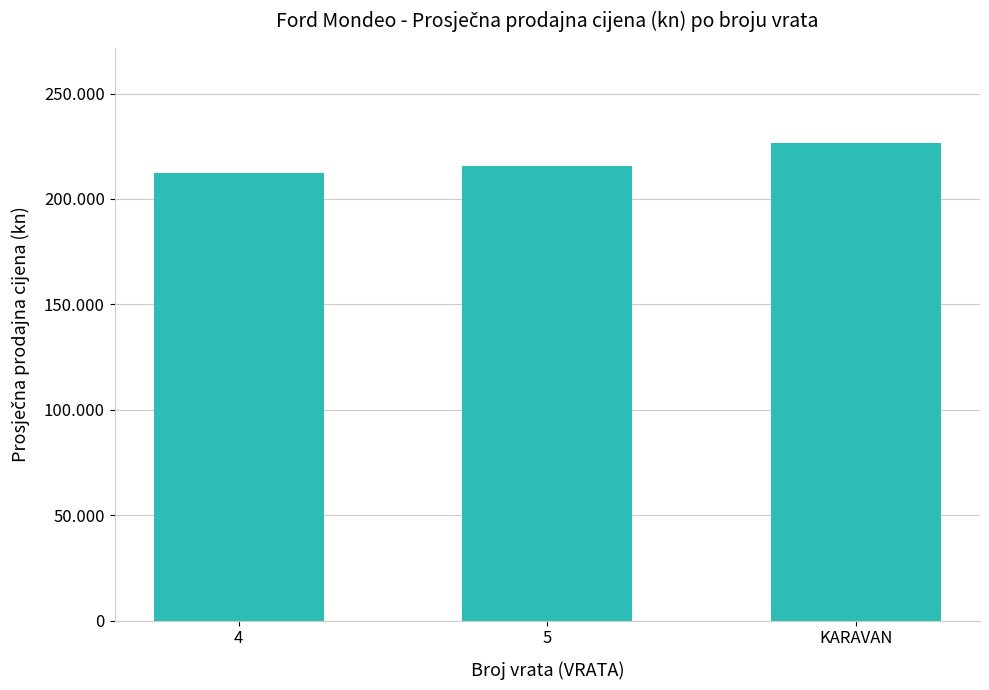

Rank the categories by value from highest to lowest.

KARAVAN, 5, 4